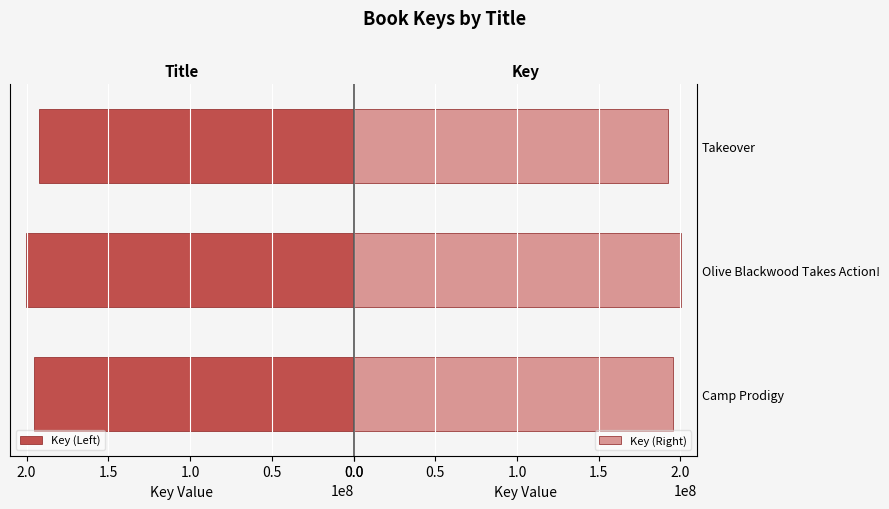

Reading left to right, transcribe all the data shown in this chart.

Key (Left): 195422502	200114117	192346394
Key (Right): 195422502	200114117	192346394